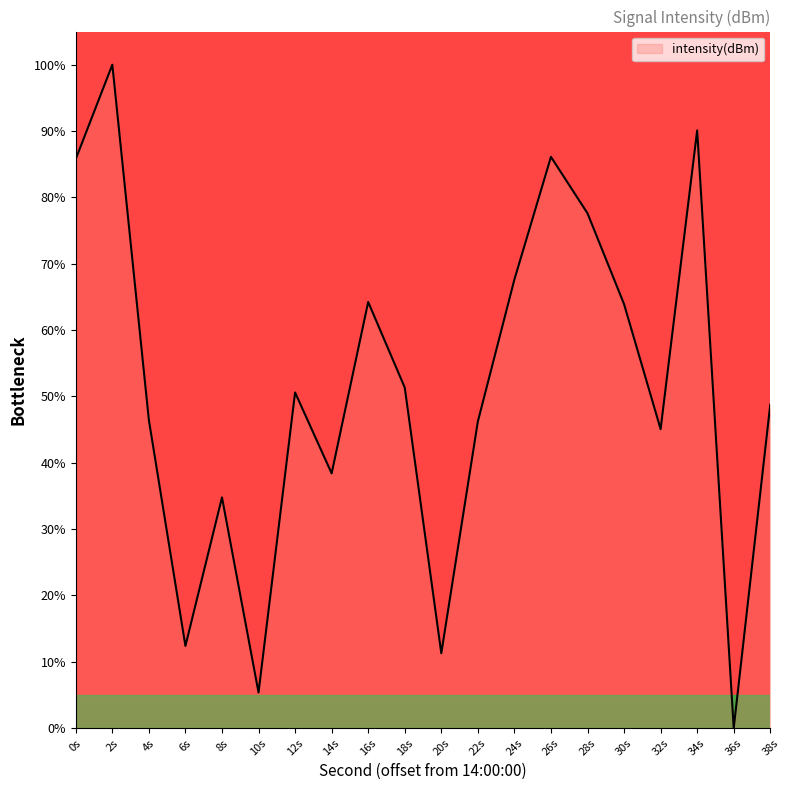

Which category has the highest value across all series?

2s